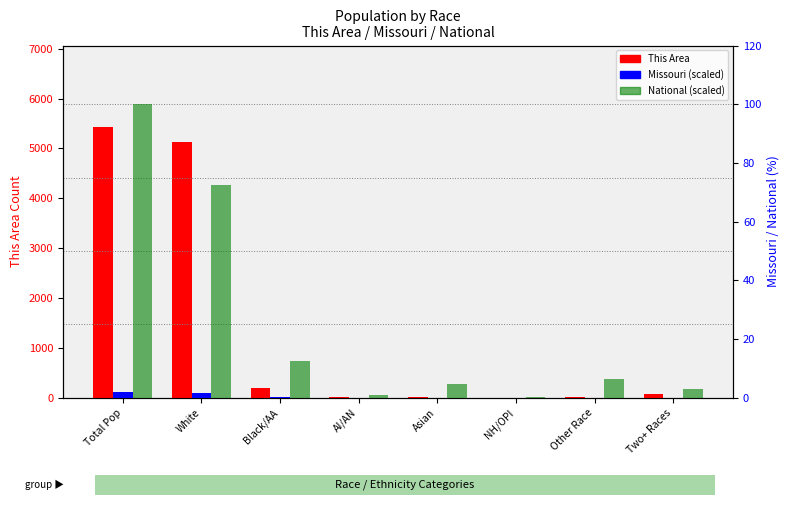

What is the label of the 1st bar from the right?

Two+ Races